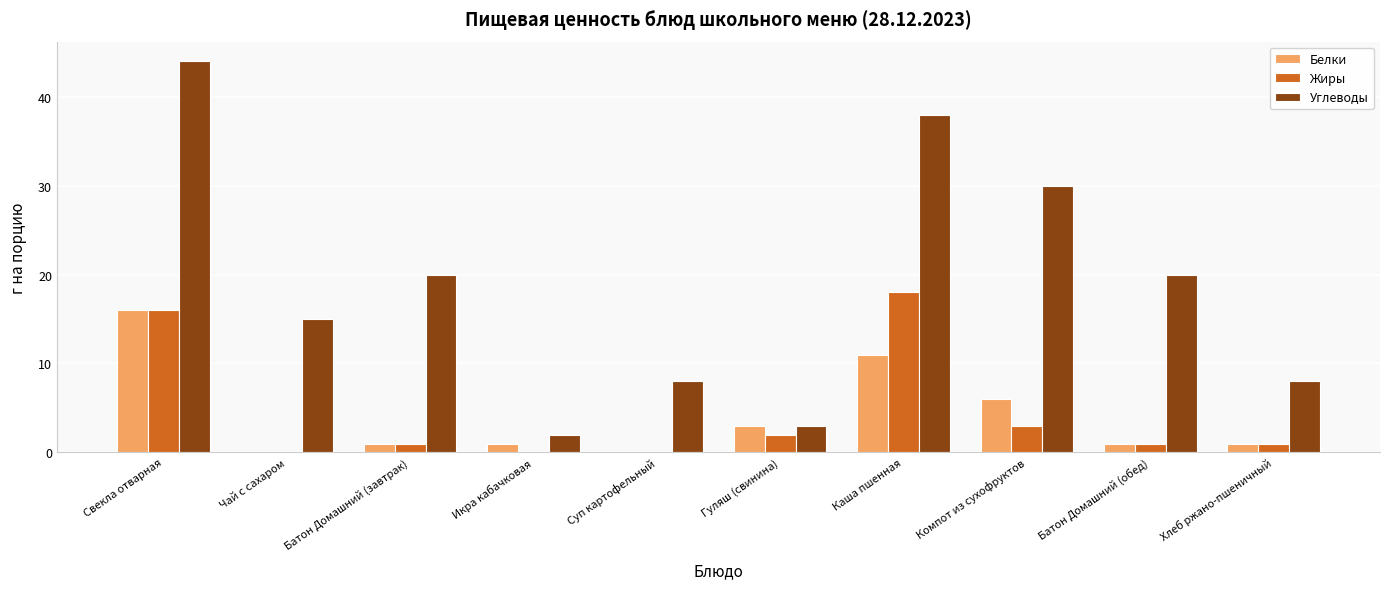

What is the approximate value of Углеводы at Батон Домашний (обед)?

20.0